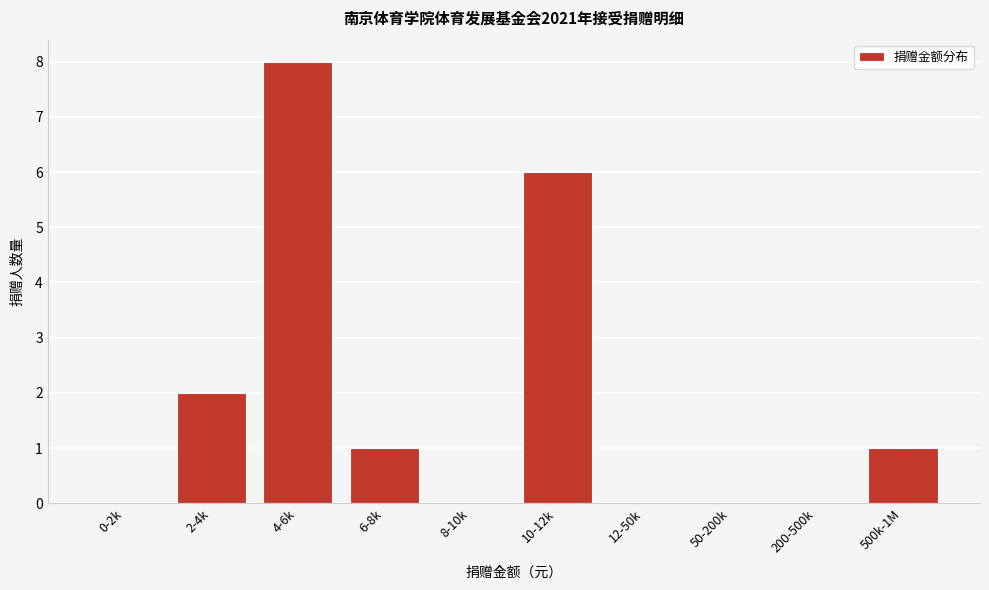

Reading left to right, transcribe all the data shown in this chart.

0-2k=0	2-4k=2	4-6k=8	6-8k=1	8-10k=0	10-12k=6	12-50k=0	50-200k=0	200-500k=0	500k-1M=1